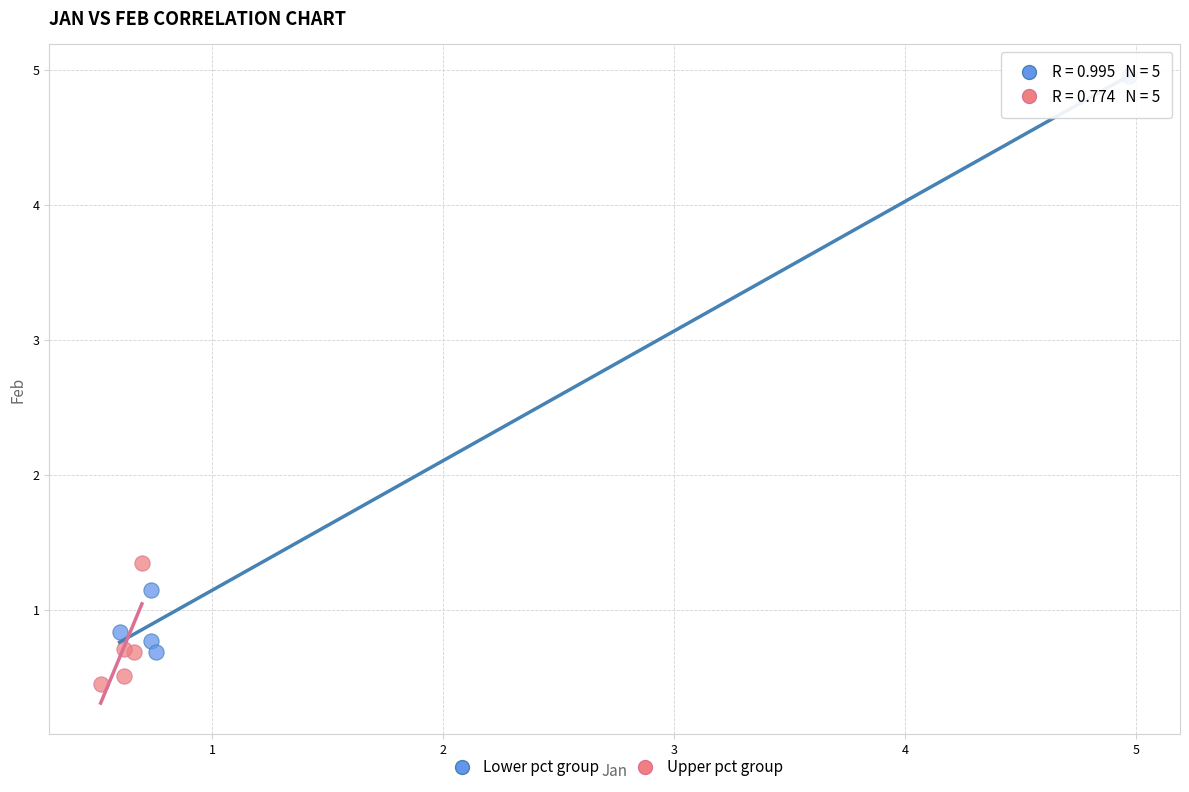

Which series has the largest Y range (max minus min)?

Lower pct group